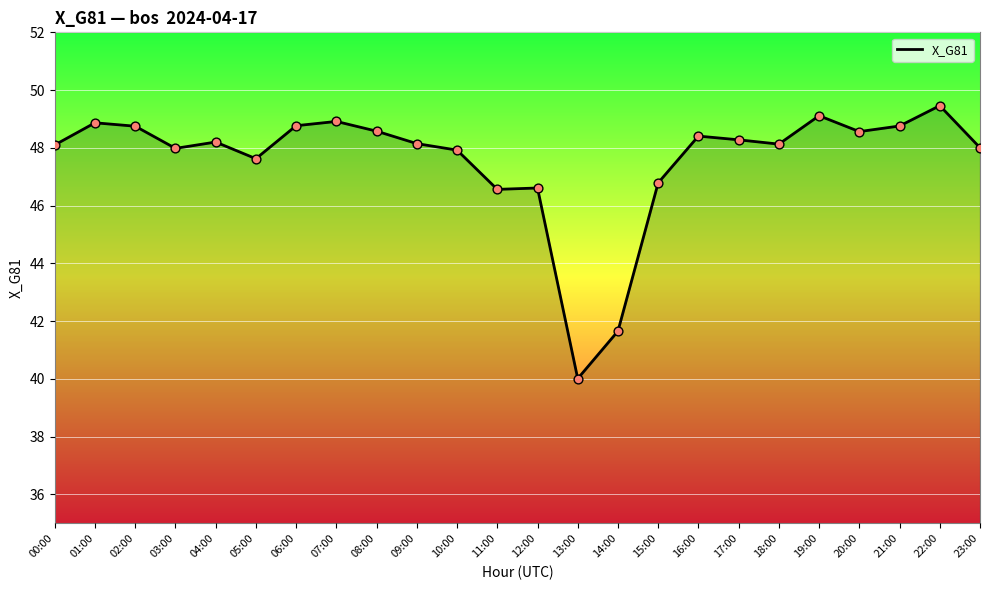

What is the change in value from 07:00 to 20:00?

-0.4